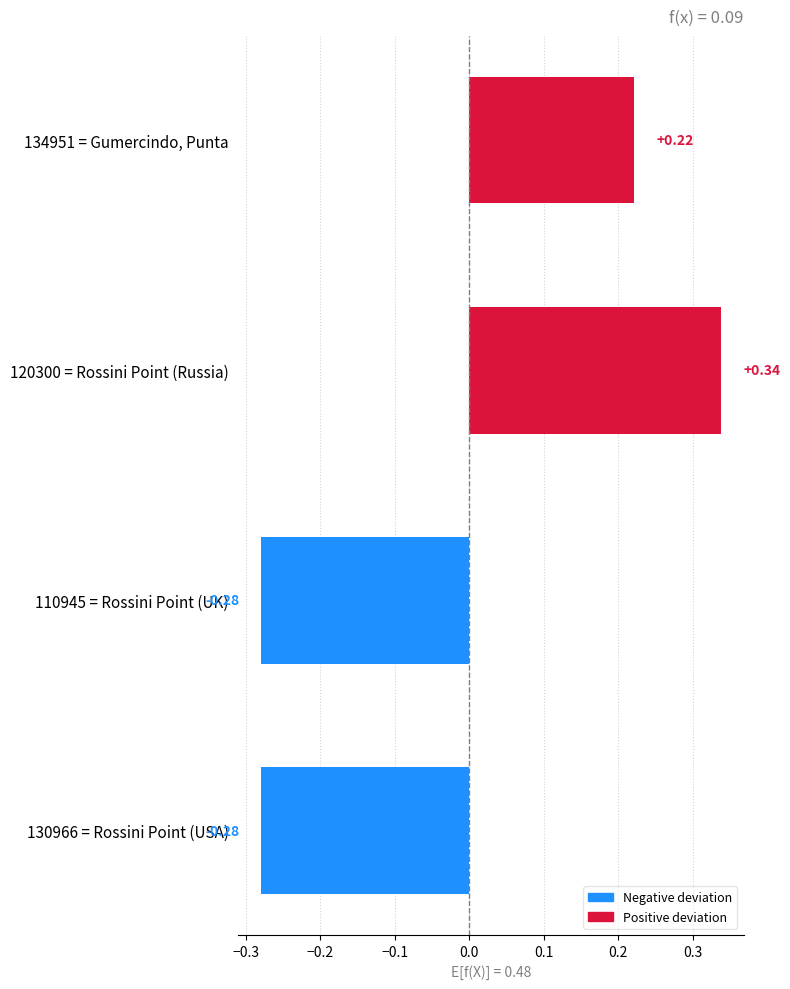

What is the difference between the second highest and minimum values?

0.5